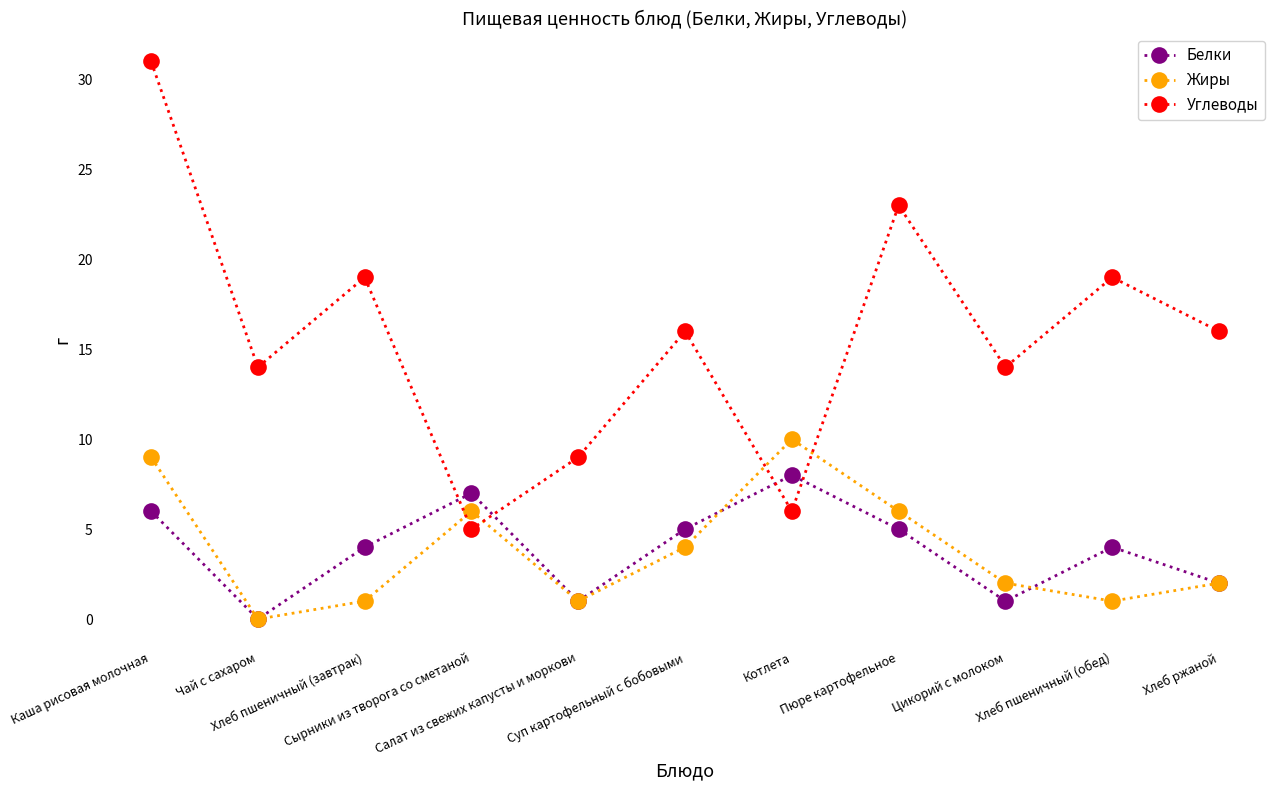

At which category does Углеводы reach its first local peak?

Хлеб пшеничный (завтрак)